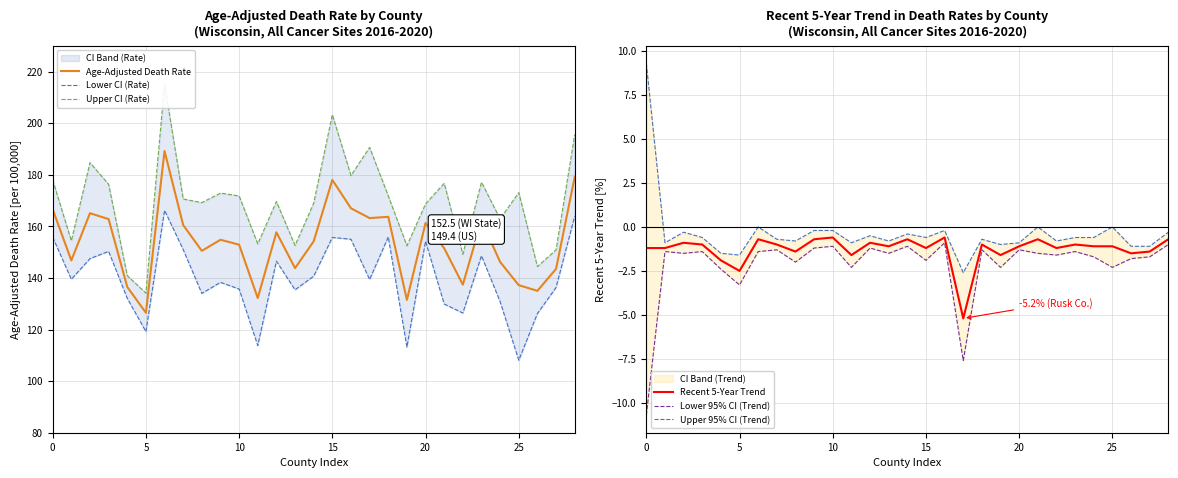

How many values in the Lower 95% CI (Trend) series are below -1?

27